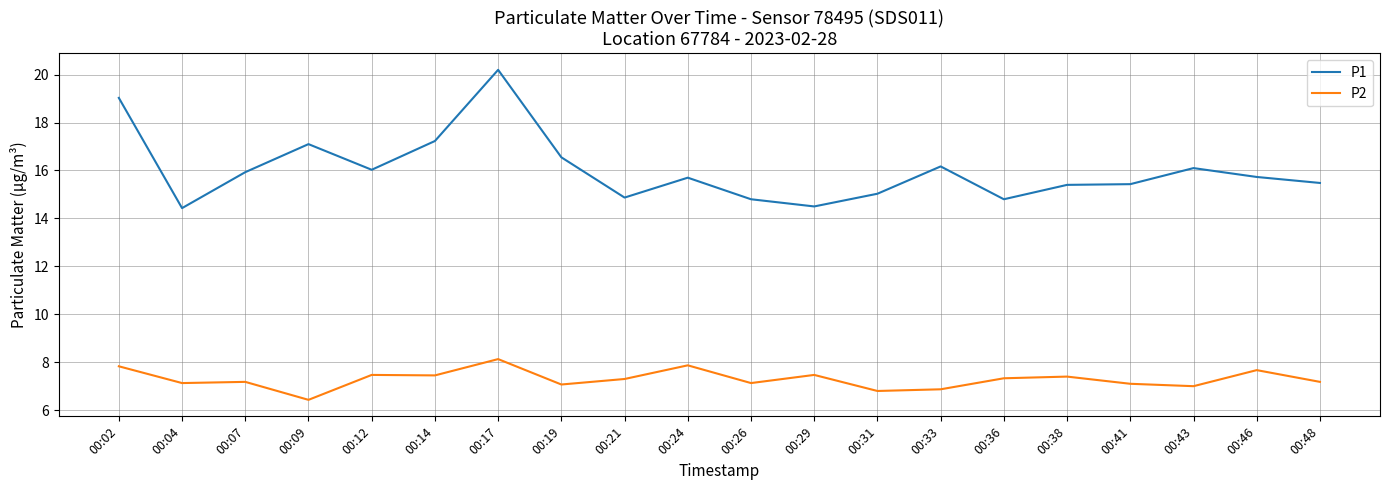

True or false: P2 has more than 1 interior local peaks.

True